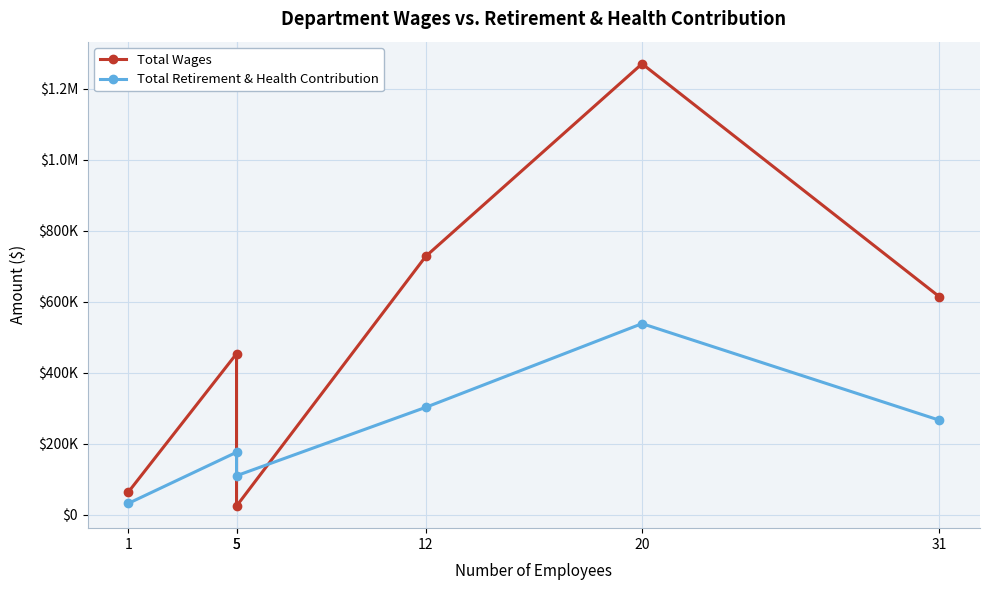

Where is the first local maximum for Total Retirement & Health Contribution?

5